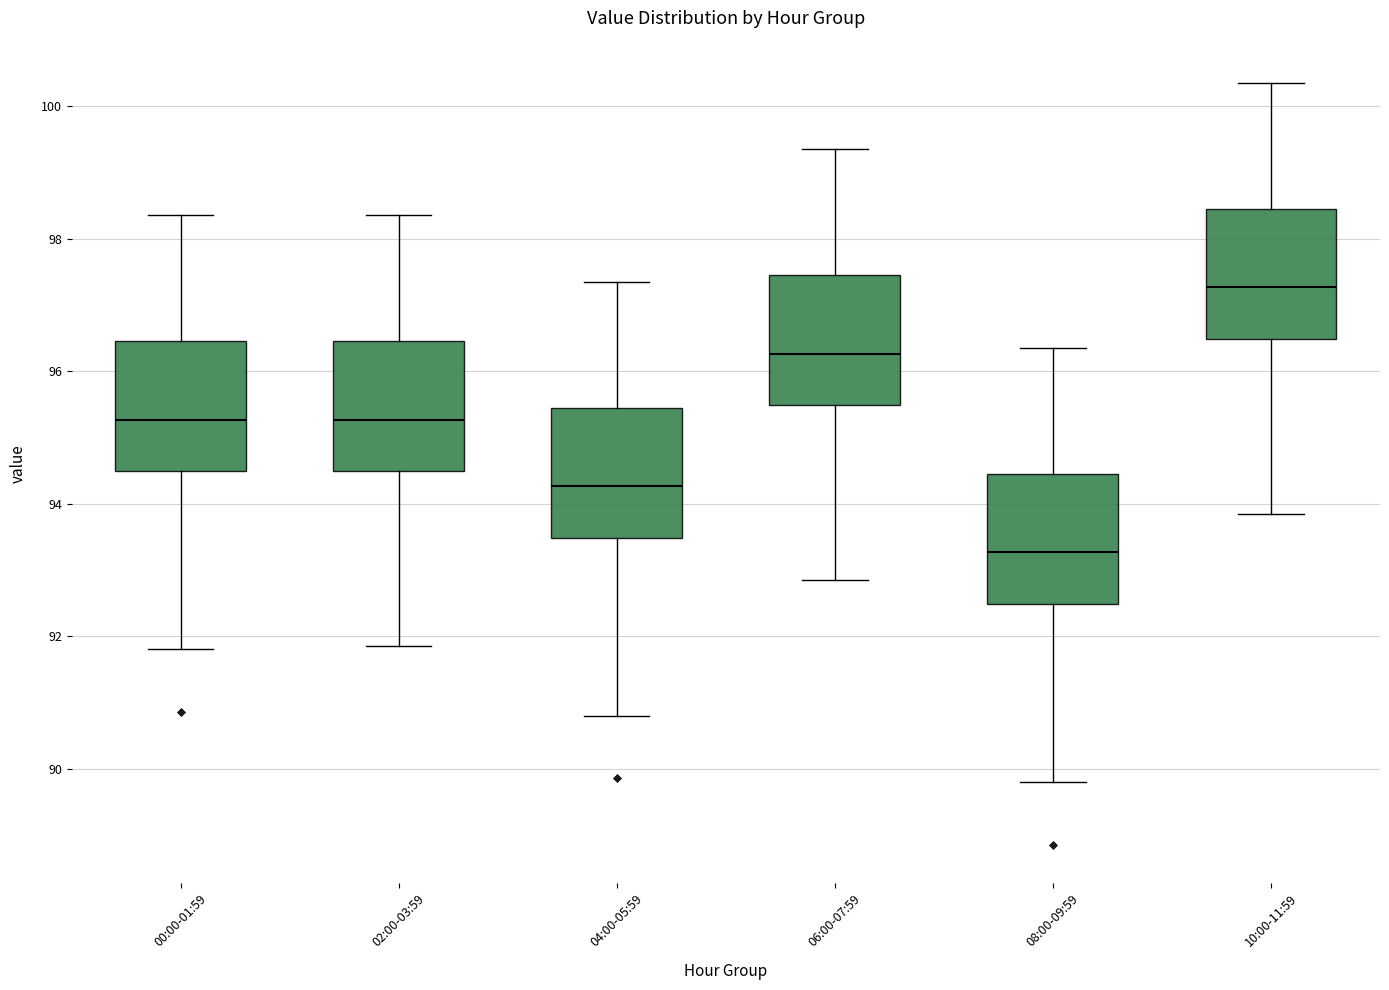

Reading left to right, read every box against the y-axis: the position of its median line, the range the box covers, and the ends of its whiskers. The values are not printed on the chart, so give them approximately, as read against the axis.

00:00-01:59: median 95.2, box 94.4 to 96.4, whiskers 91.8 to 98.4
02:00-03:59: median 95.2, box 94.4 to 96.4, whiskers 91.8 to 98.4
04:00-05:59: median 94.2, box 93.4 to 95.4, whiskers 90.8 to 97.4
06:00-07:59: median 96.2, box 95.4 to 97.4, whiskers 92.8 to 99.4
08:00-09:59: median 93.2, box 92.4 to 94.4, whiskers 89.8 to 96.4
10:00-11:59: median 97.2, box 96.4 to 98.4, whiskers 93.8 to 100.4